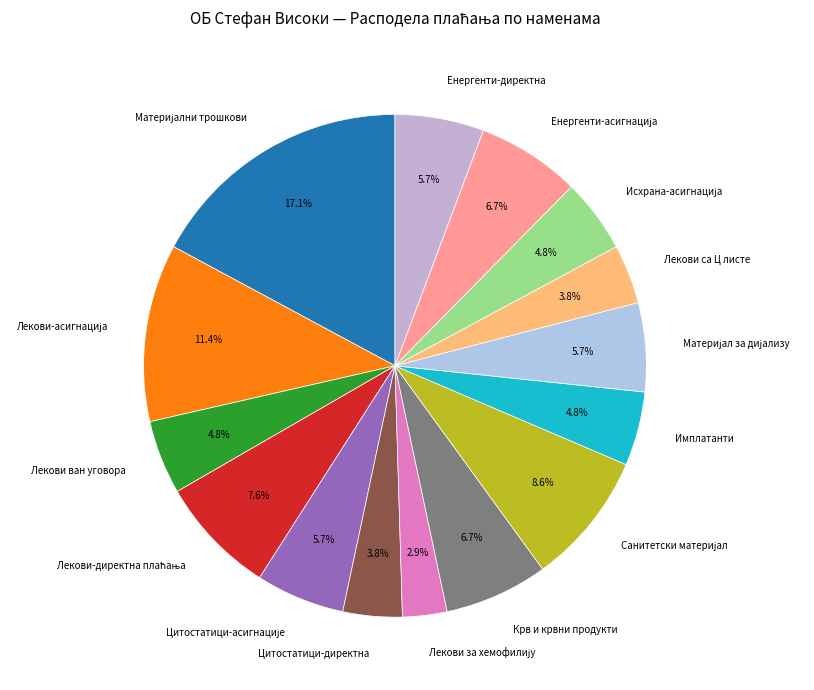

Is there any slice that represents more than half of the pie?

No